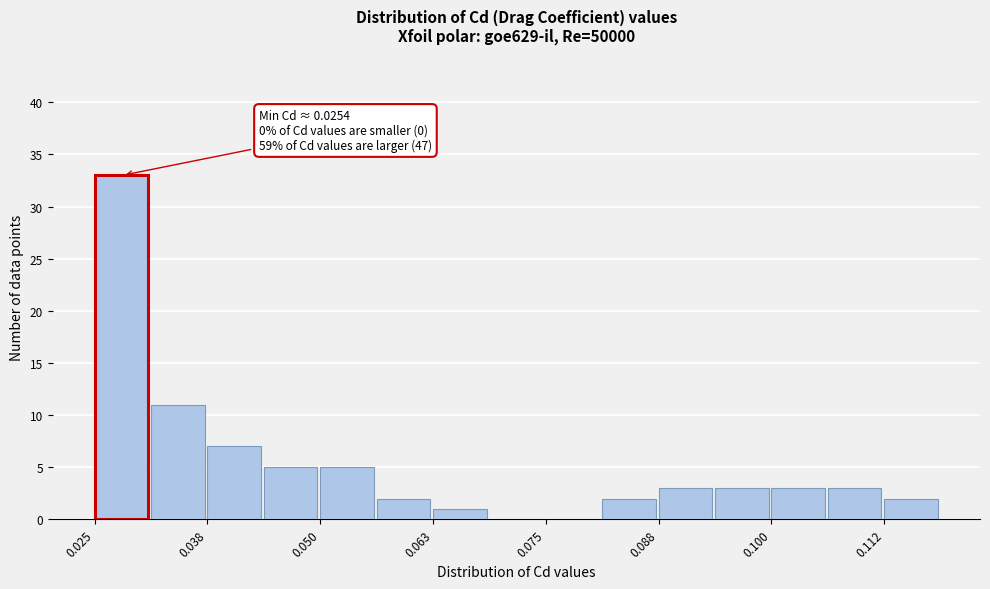

Around what value on the x-axis is the tallest bar? Give the approximate position of its centre, as read against the axis.

0.028